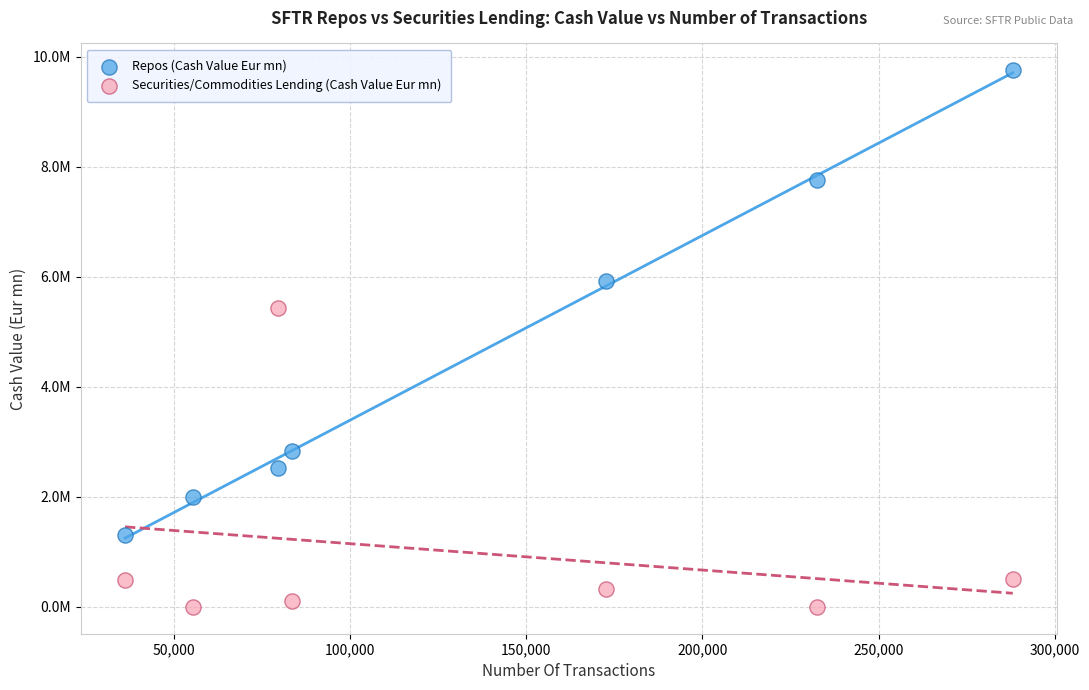

What are all the series names shown in the legend?

Repos (Cash Value Eur mn), Securities/Commodities Lending (Cash Value Eur mn)